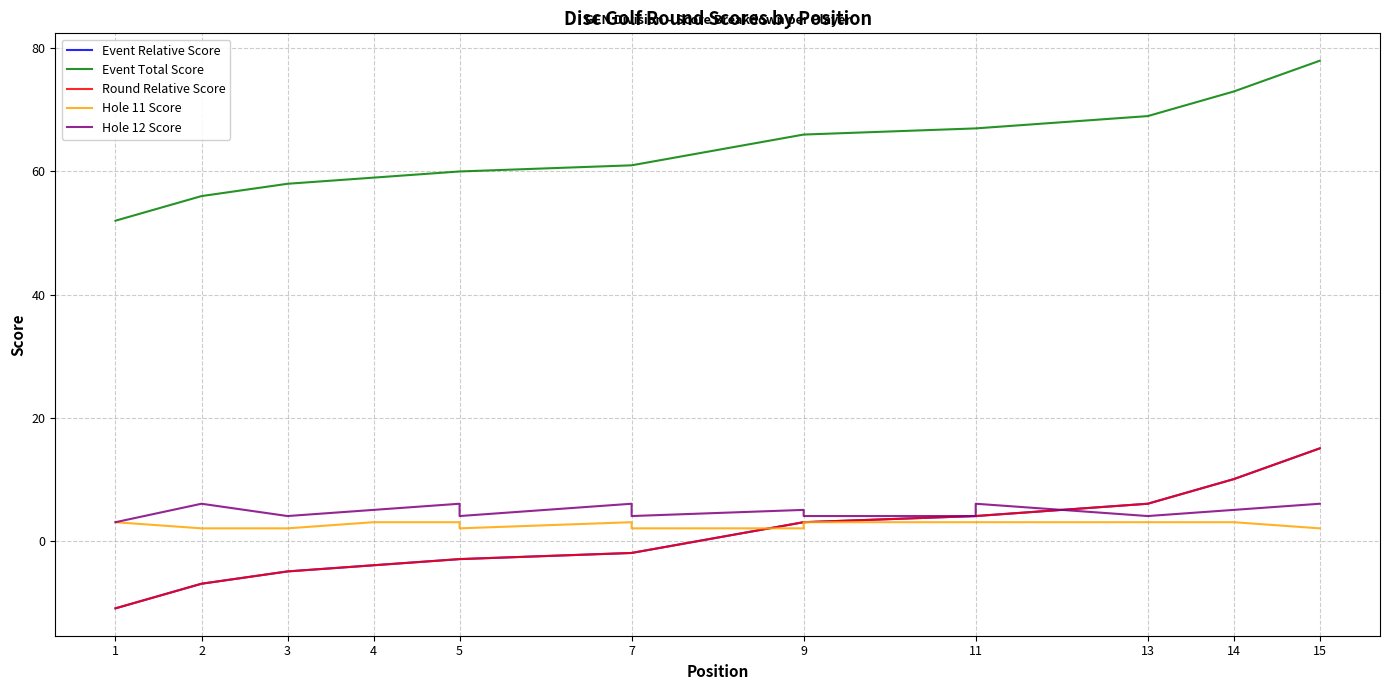

True or false: Round Relative Score and Event Relative Score intersect in this chart.

False